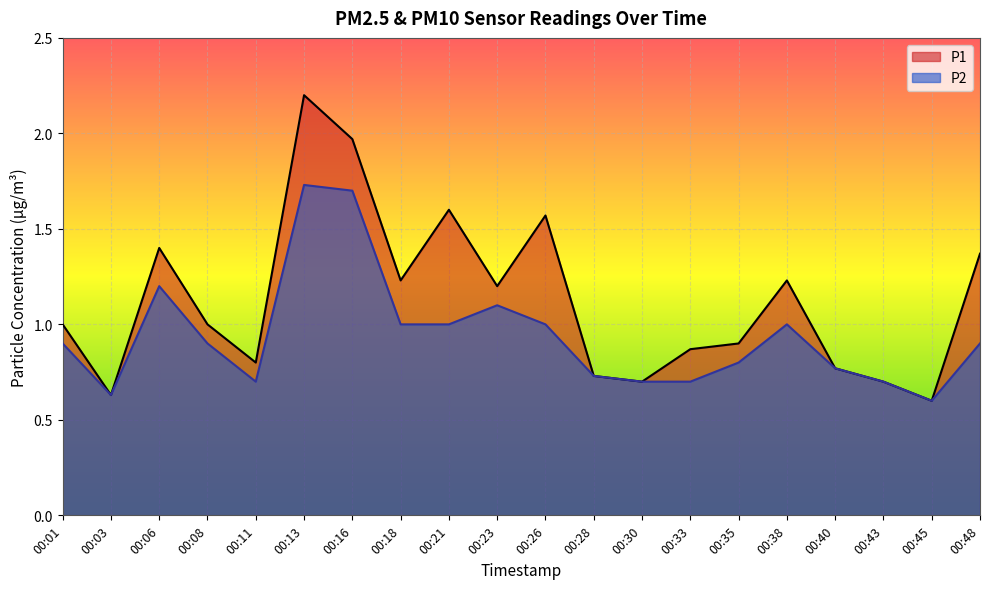

True or false: P2 has more than 1 interior local peaks.

True